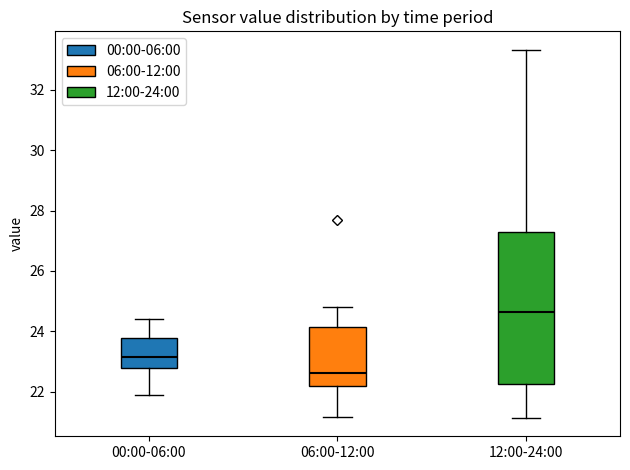

Reading left to right, read every box against the y-axis: the position of its median line, the range the box covers, and the ends of its whiskers. The values are not printed on the chart, so give them approximately, as read against the axis.

00:00-06:00: median 23.2, box 22.8 to 23.8, whiskers 22.0 to 24.4
06:00-12:00: median 22.6, box 22.2 to 24.2, whiskers 21.2 to 24.8
12:00-24:00: median 24.6, box 22.2 to 27.2, whiskers 21.2 to 33.4